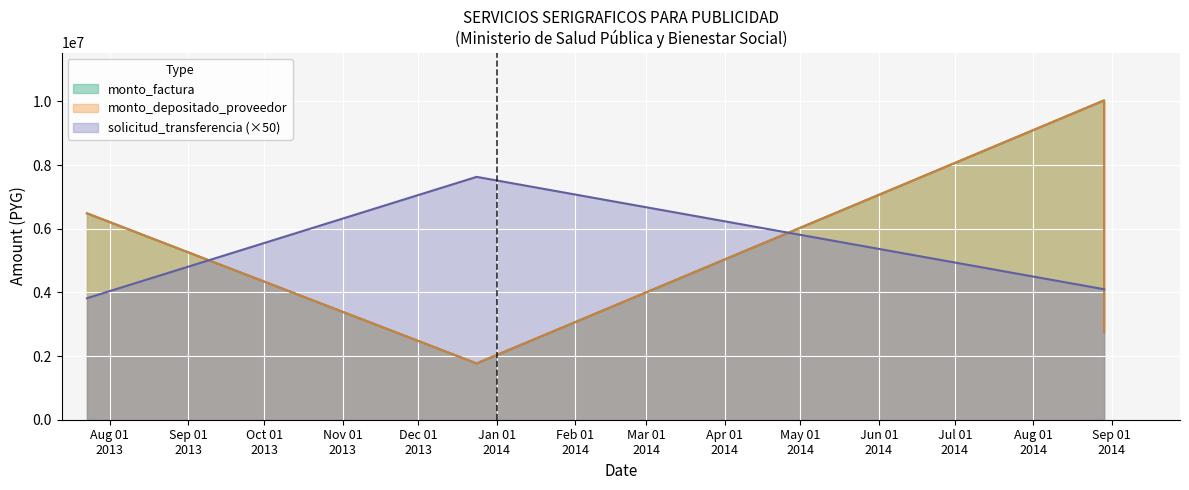

Which series has the largest range (max minus min)?

monto_factura